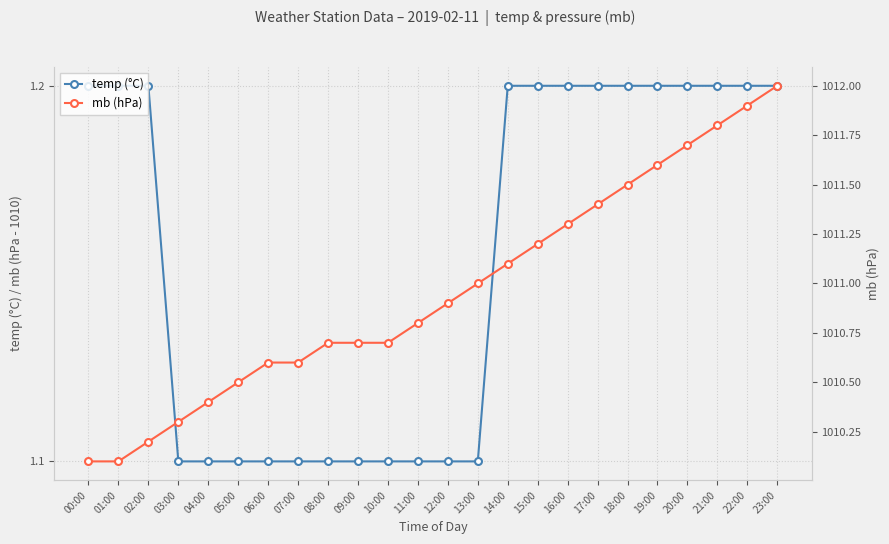

How many series are shown in this chart?

2